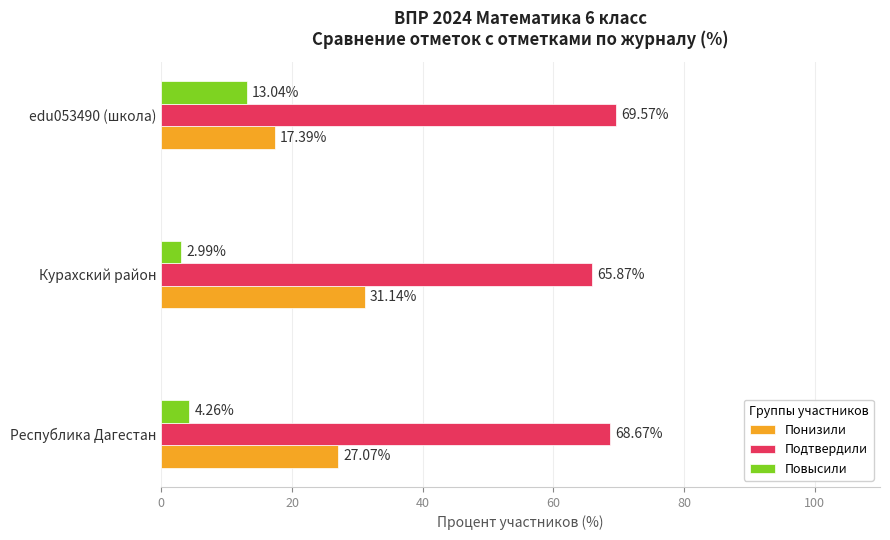

Which category has the lowest value across all series?

Курахский район